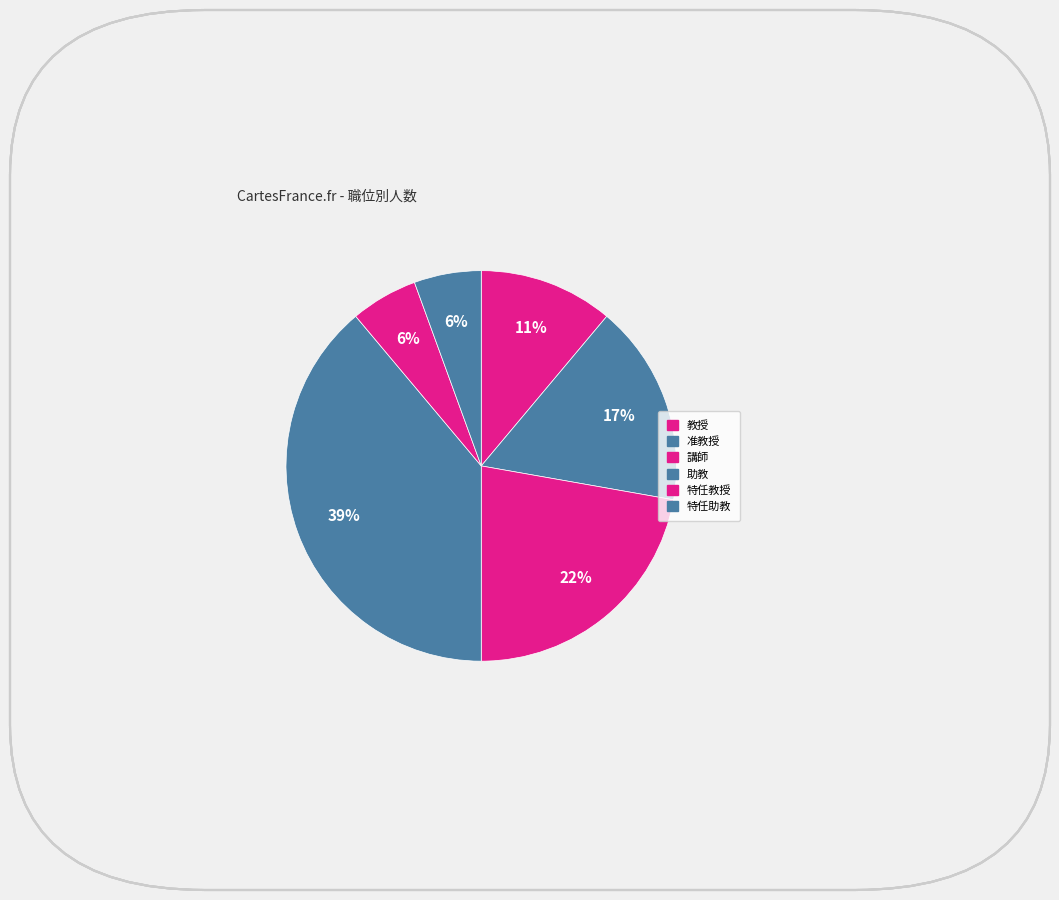

True or false: 特任教授 accounts for 6% of the total.

True